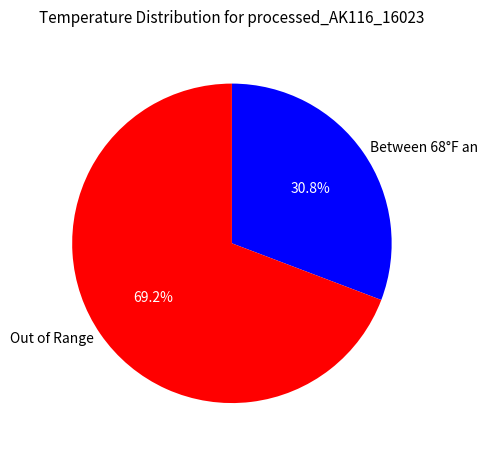

Combined, what portion of the pie is Between 68°F an and Out of Range?

100.0%